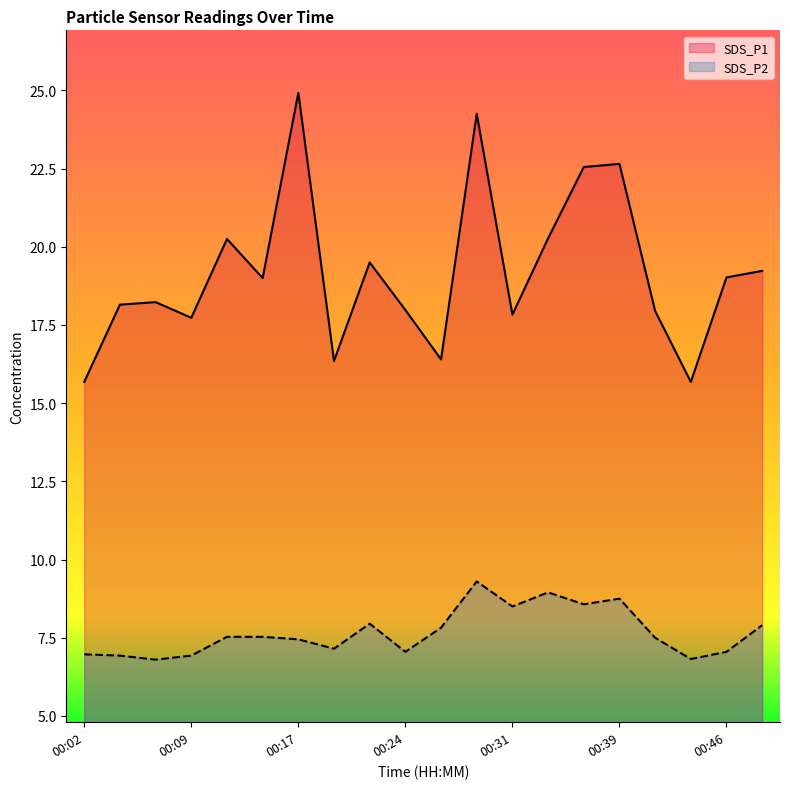

At which category is the sum across all series the highest?

00:29